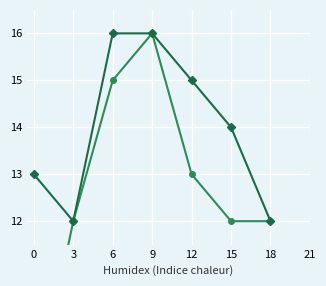

The value of HO at 18 is 12. True or false?

True